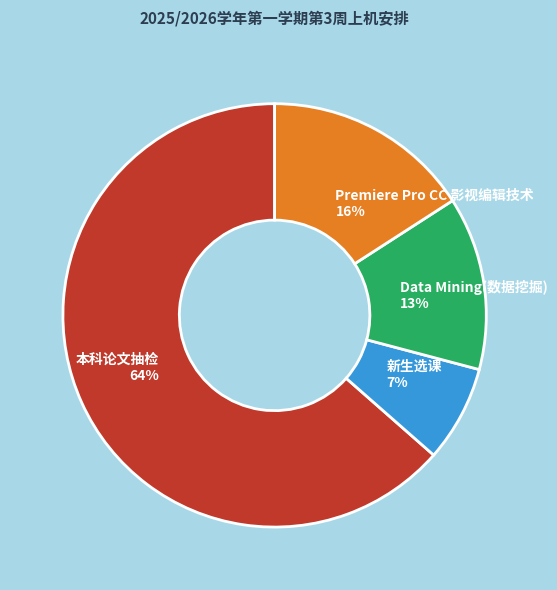

Which has a higher value, 本科论文抽检 64% or Premiere Pro CC 影视编辑技术 16%?

本科论文抽检 64%